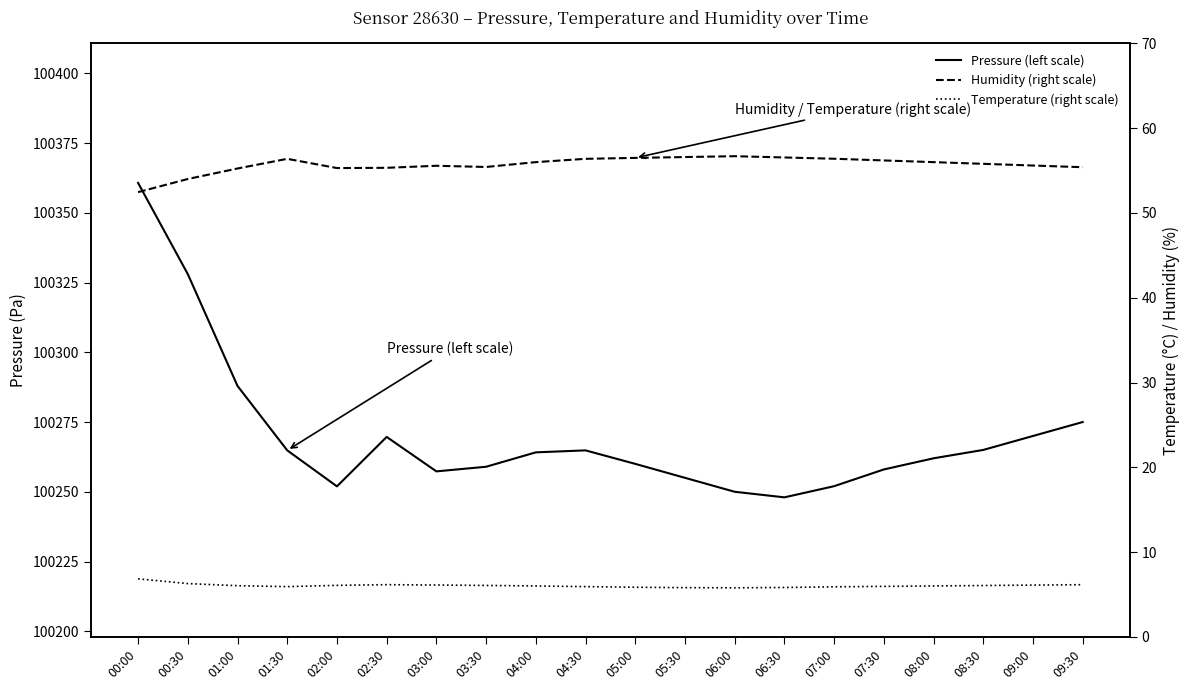

What is the average value of the Pressure (left scale) series?

100270.2